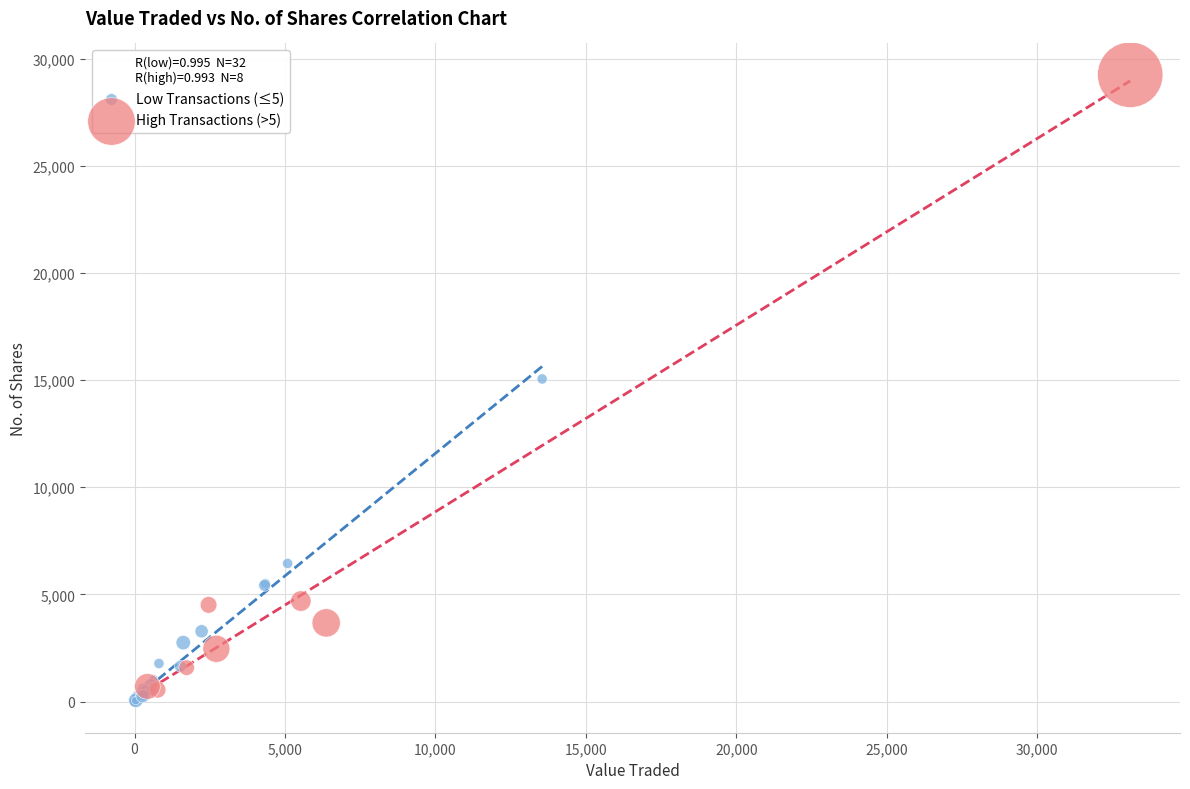

Which series contains the lowest Y value?

Low Transactions (≤5)